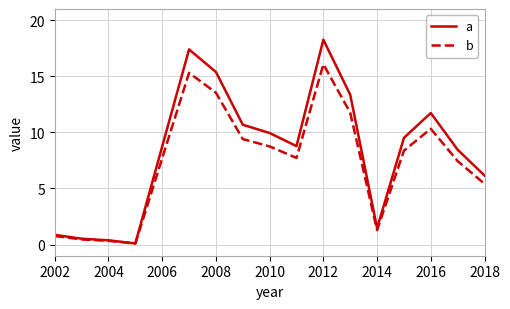

What is the highest value of the b series?

16.1